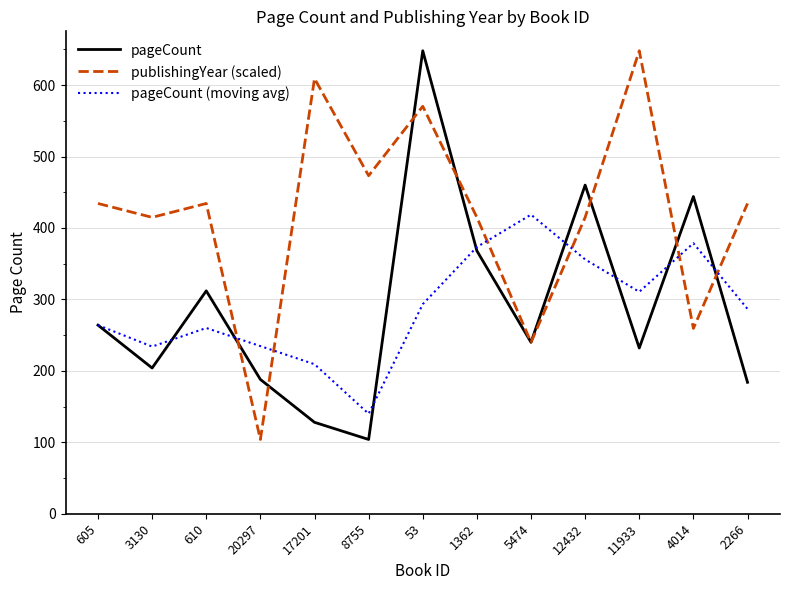

The value of pageCount at 11933 is 63.2. True or false?

False